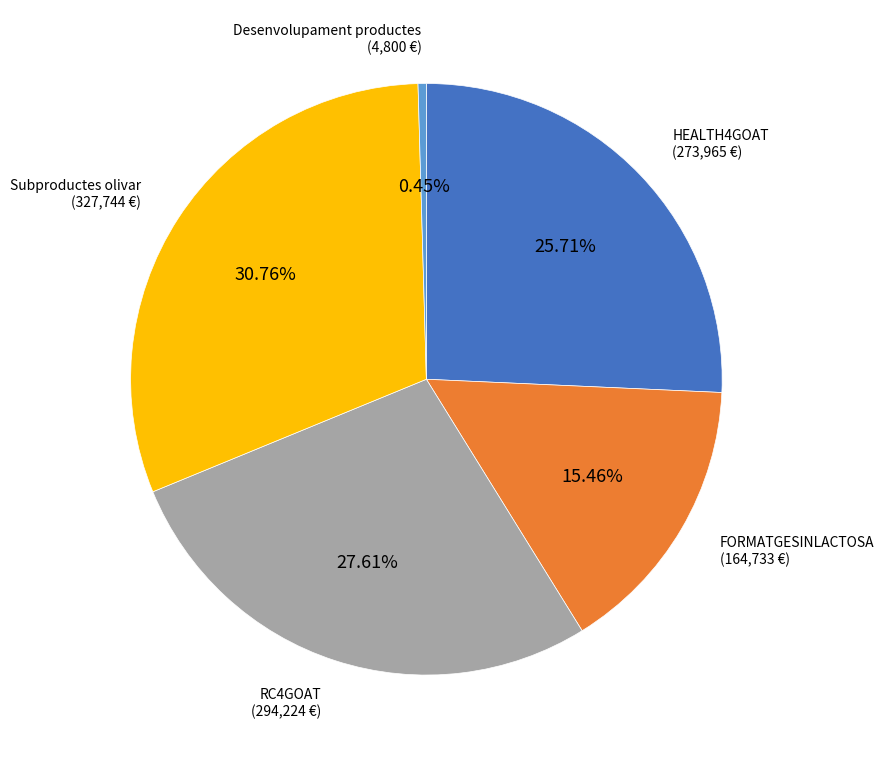

Is RC4GOAT the majority of the pie?

No